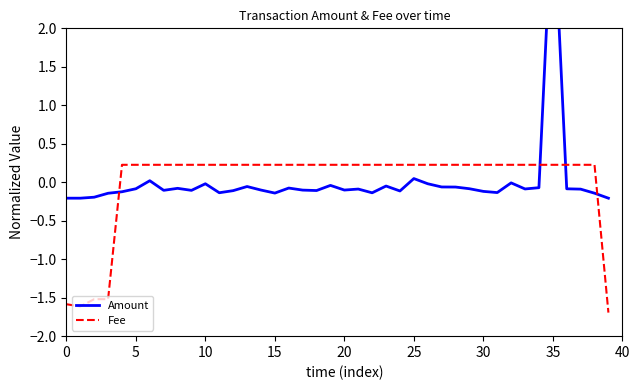

At which category is the sum across all series the highest?

35